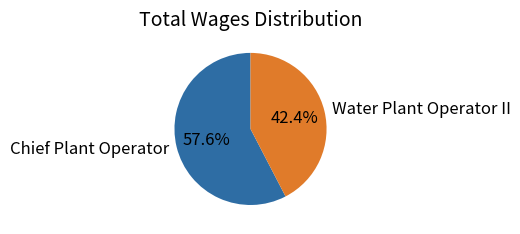

How many slices are in this pie chart?

2